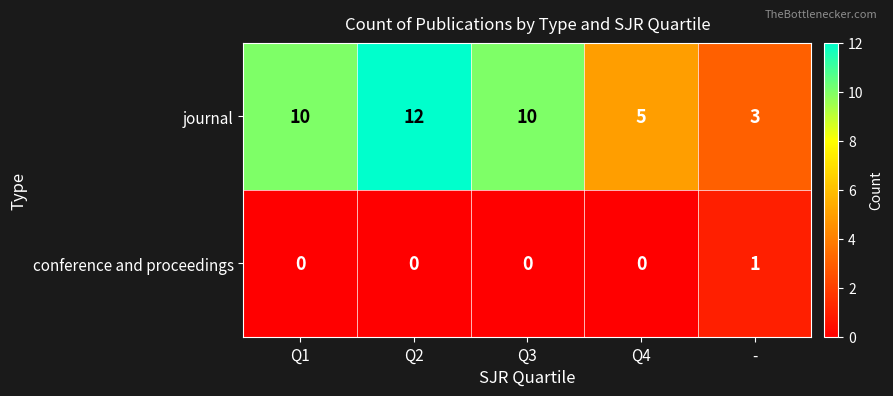

What is the approximate value of journal at Q3?

10